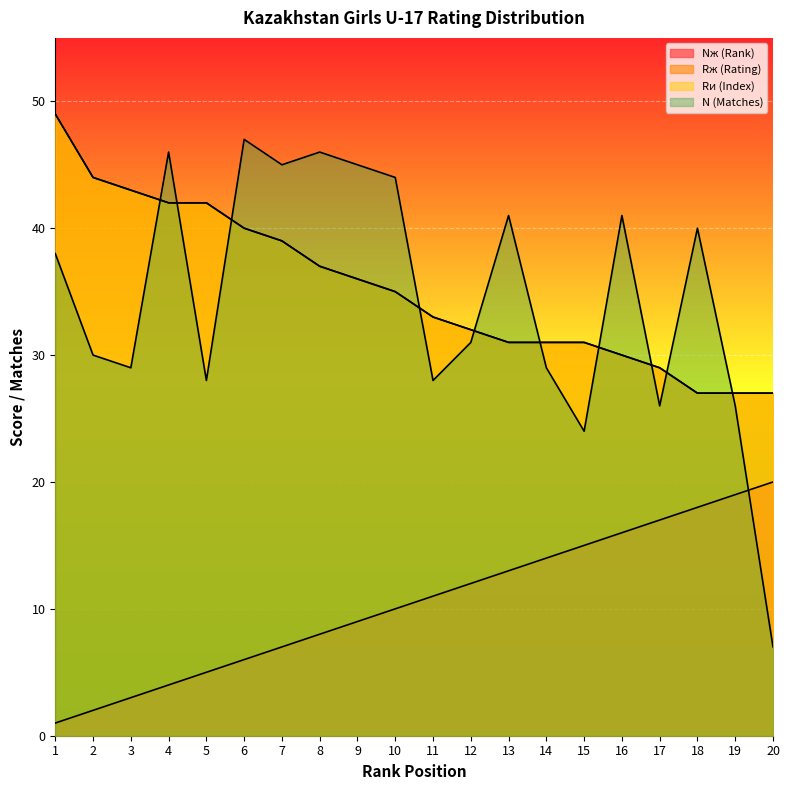

At which category does the chart reach its minimum across all series?

1